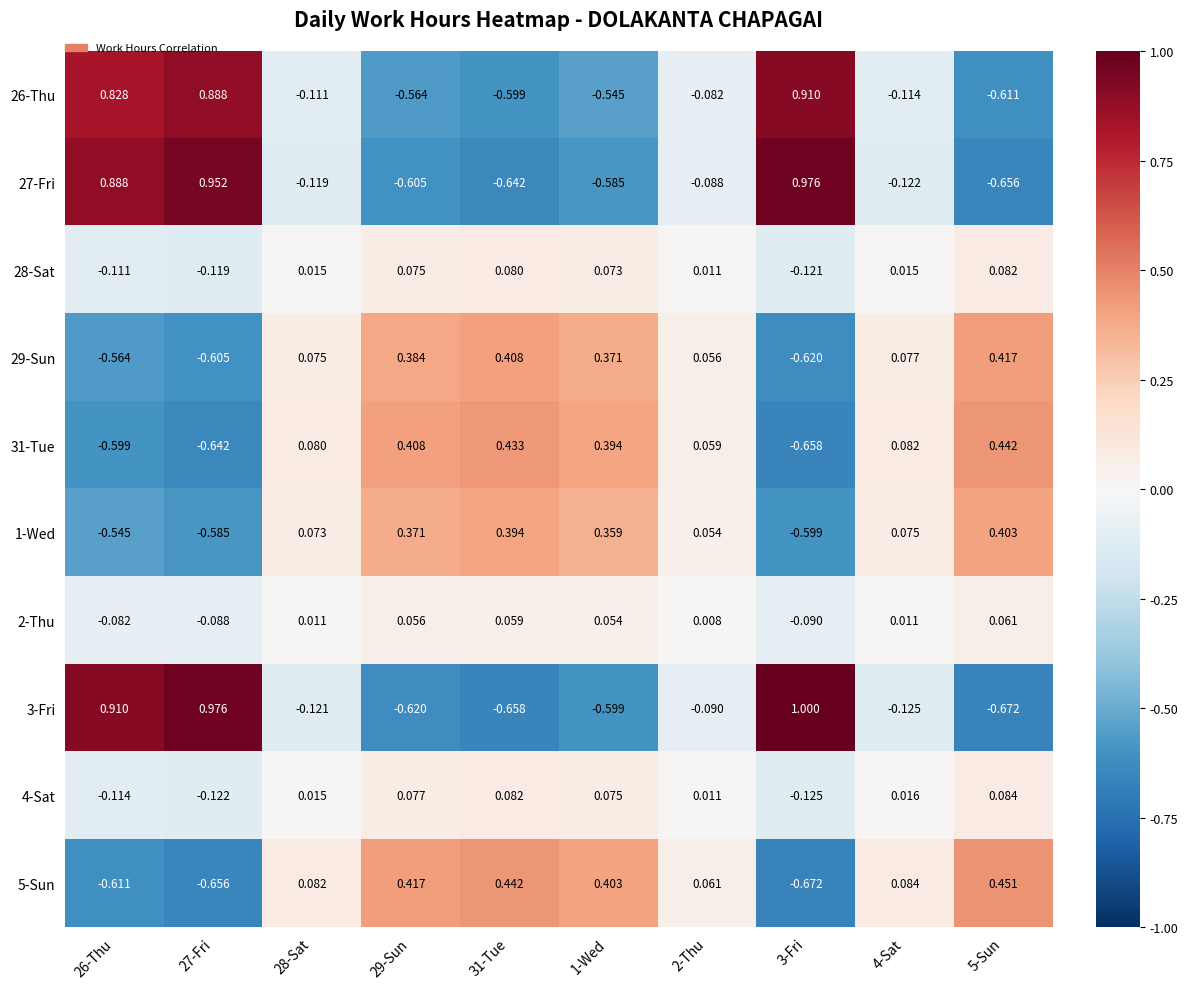

What is the spread (max minus min) of values at 5-Sun?

1.1